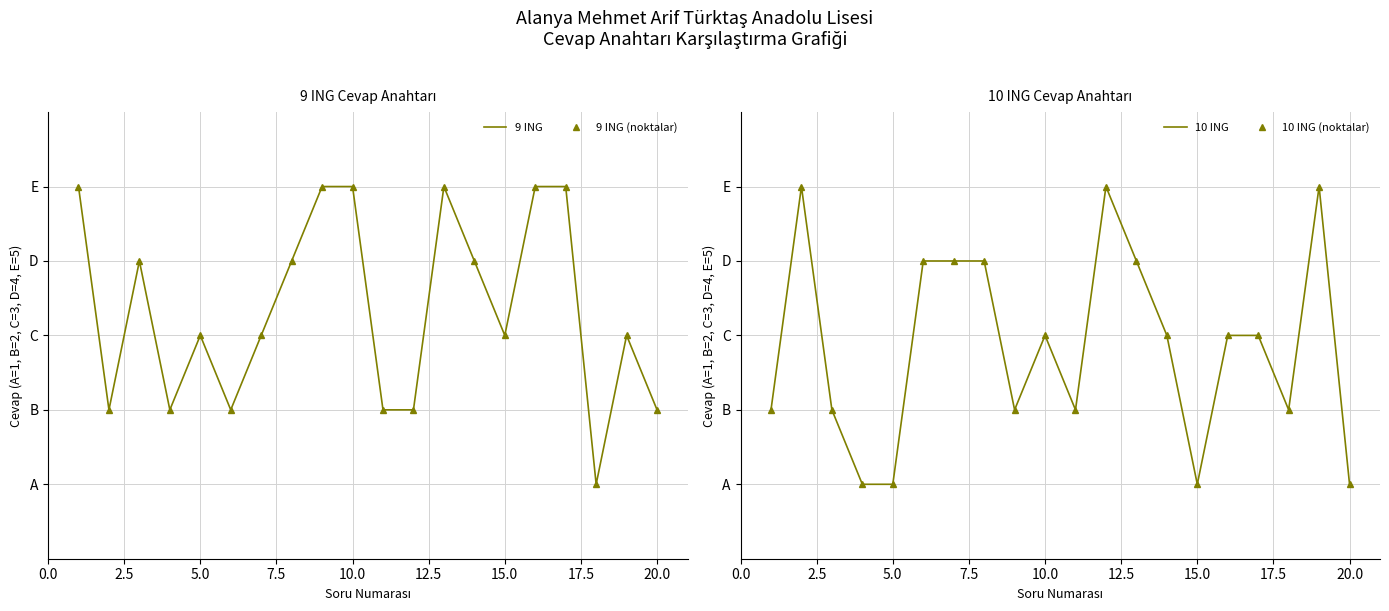

What is the difference between the second highest and second lowest values in the 9 ING (noktalar) series?

3